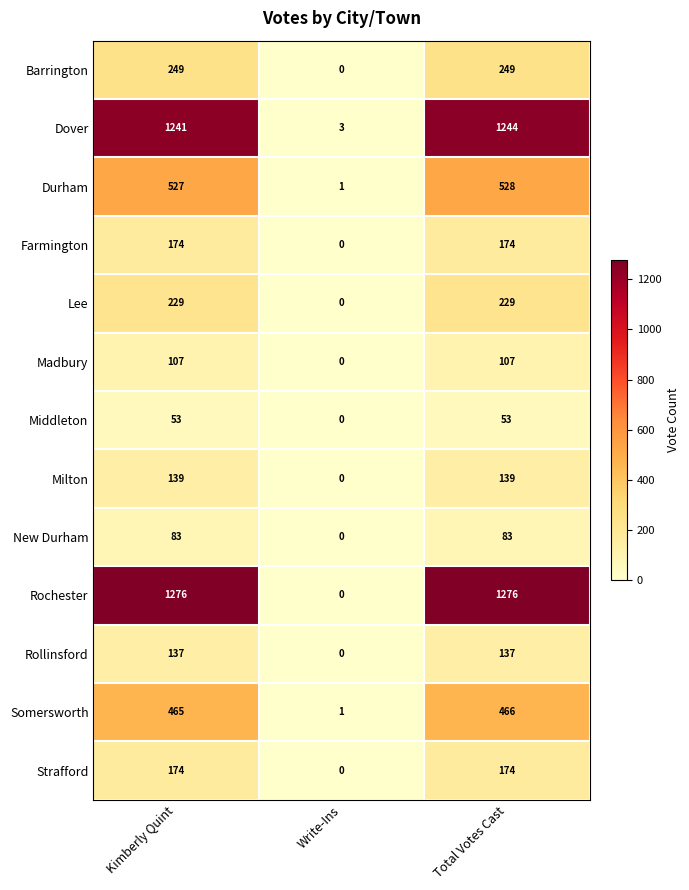

List the labels in order of Somersworth value, largest first.

Total Votes Cast, Kimberly Quint, Write-Ins